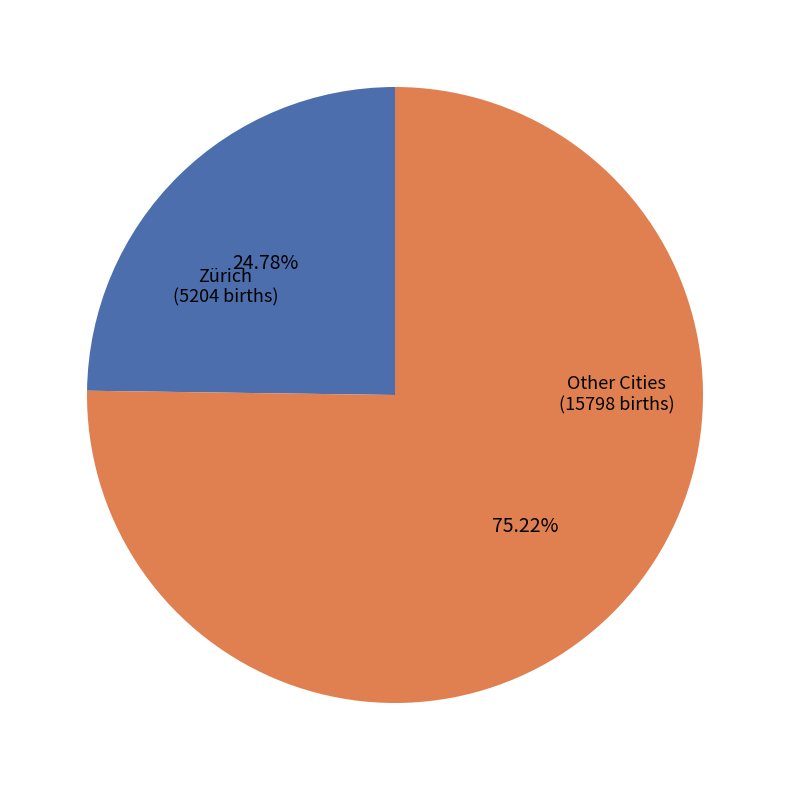

Does any single category account for the majority?

Yes